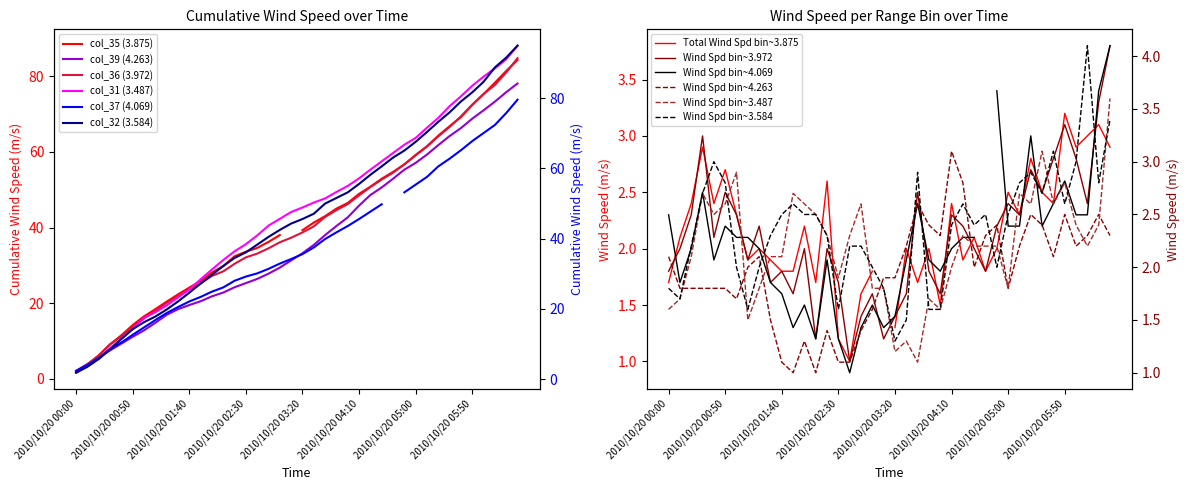

At which label does col_39 (4.263) first exceed 2?

2010/10/20 00:00